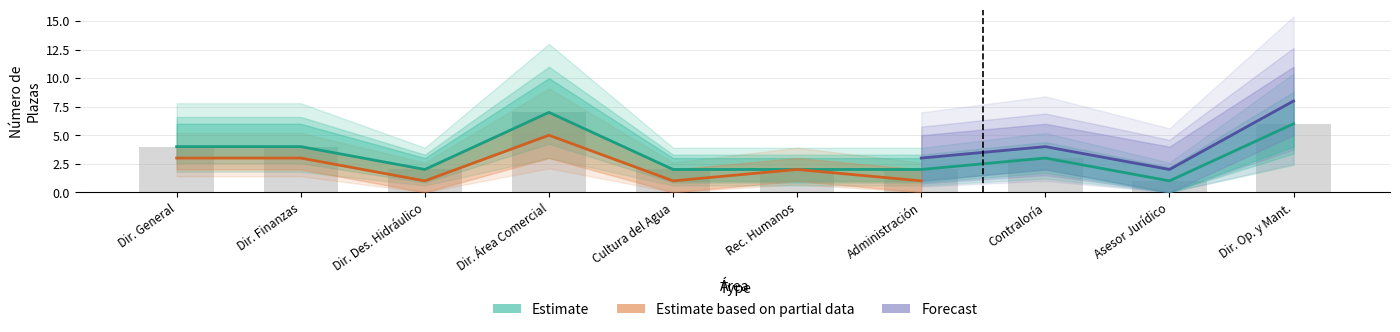

What is the difference between the Estimate values at Asesor Jurídico and Cultura del Agua?

1